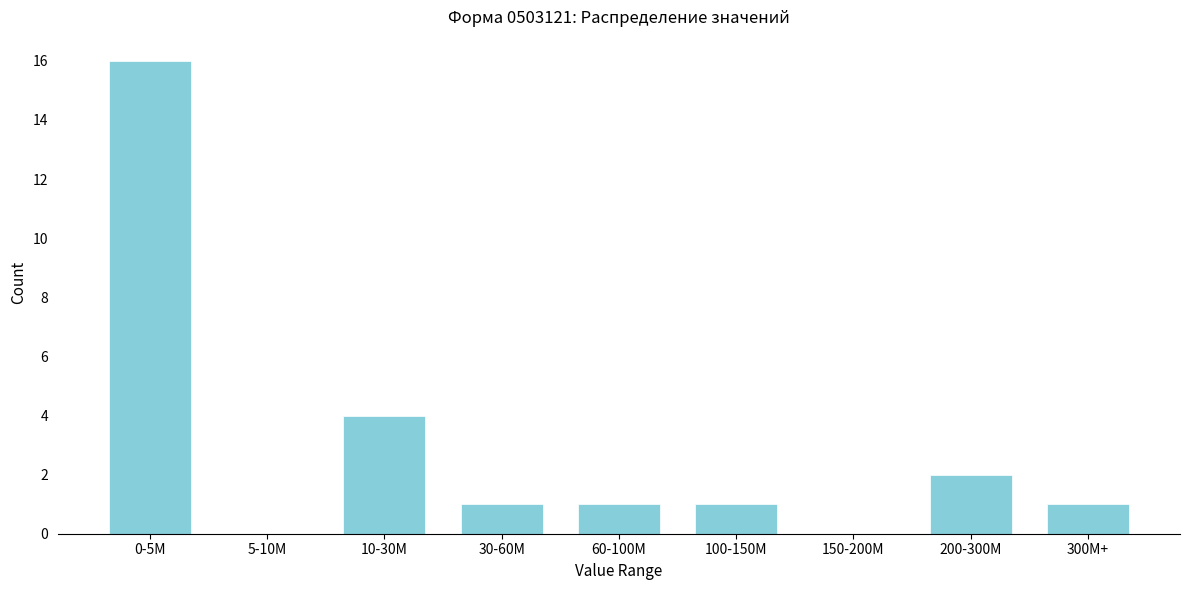

Reading left to right, transcribe all the data shown in this chart.

0-5M=16	5-10M=0	10-30M=4	30-60M=1	60-100M=1	100-150M=1	150-200M=0	200-300M=2	300M+=1